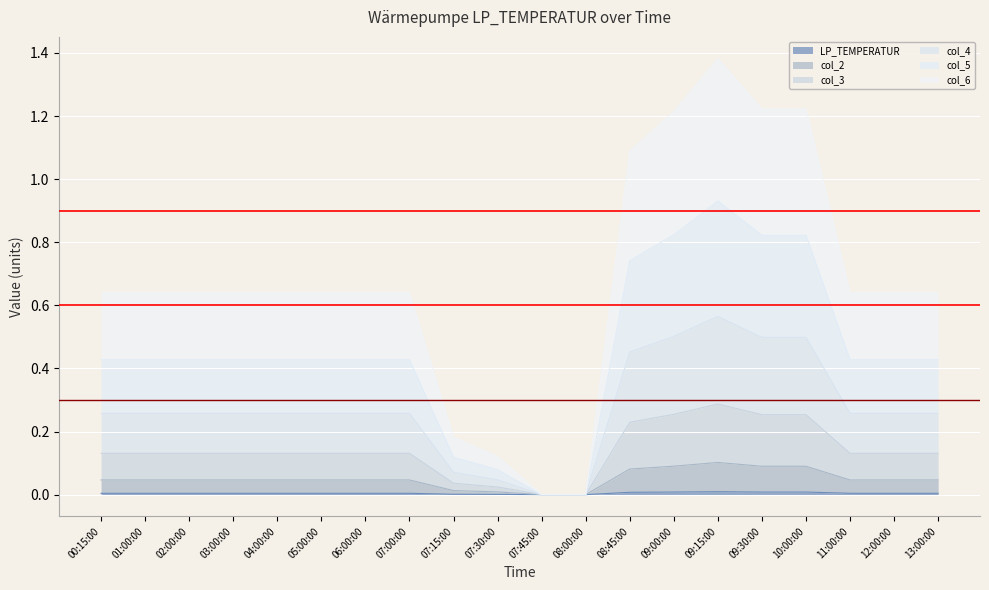

At how many categories does at least one series exceed 0?

18